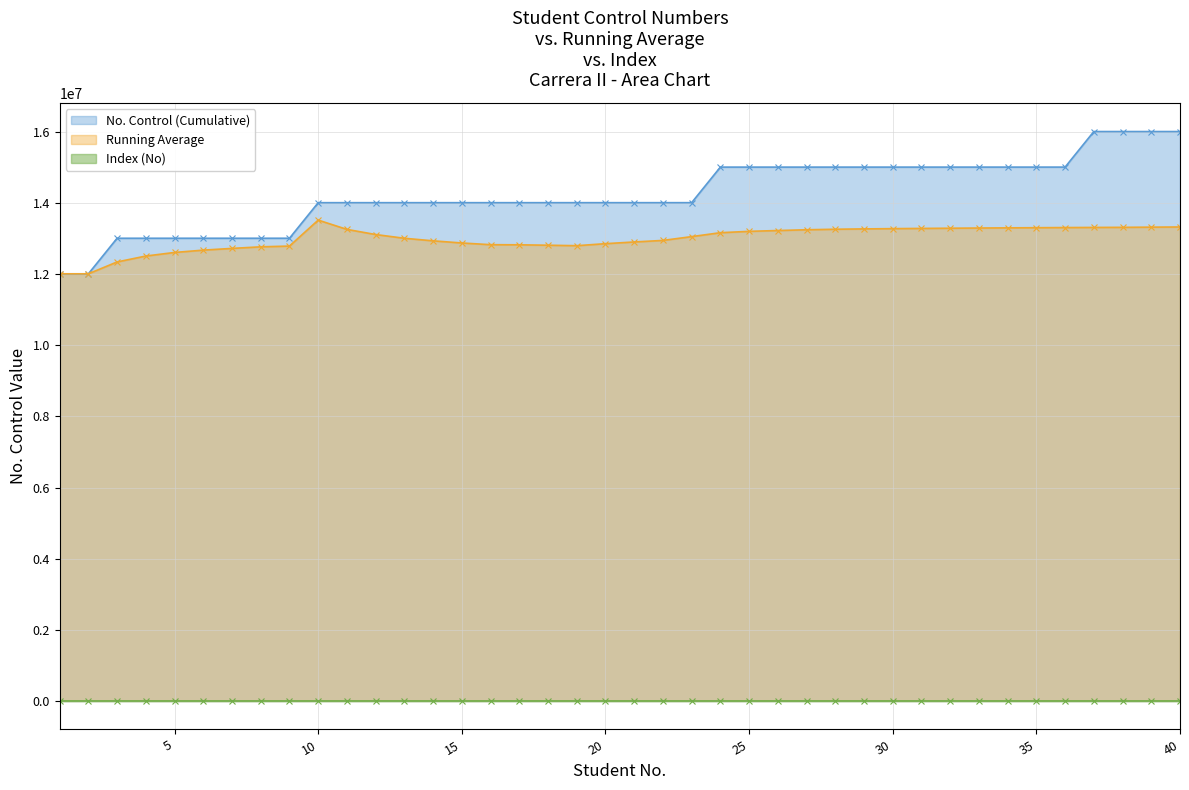

The value of No. Control (Cumulative) at 26 is 15010063. True or false?

True